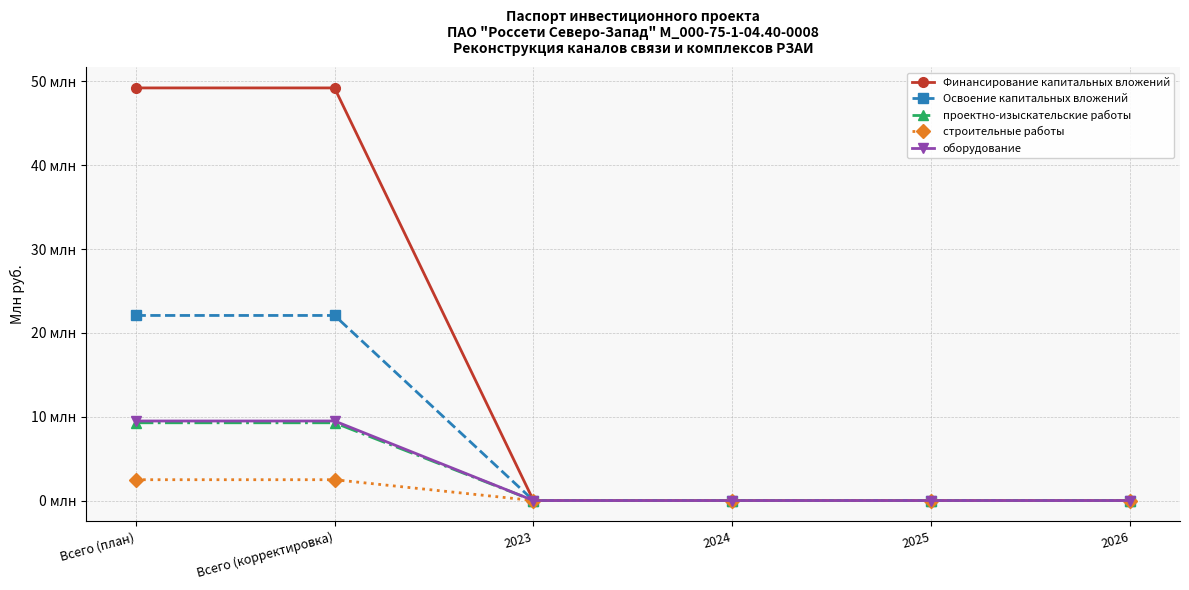

Count the строительные работы values in the range 0 to 2.

4